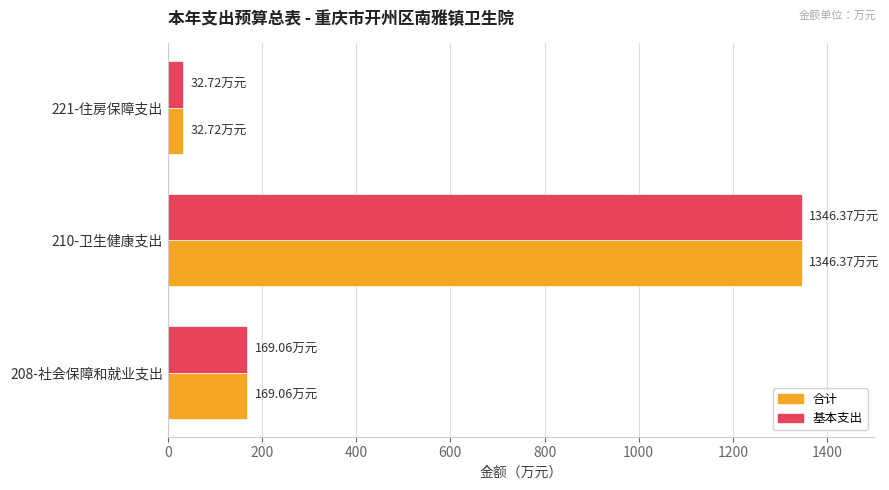

What is the sum of the 合计 values at 208-社会保障和就业支出 and 210-卫生健康支出?

1515.4